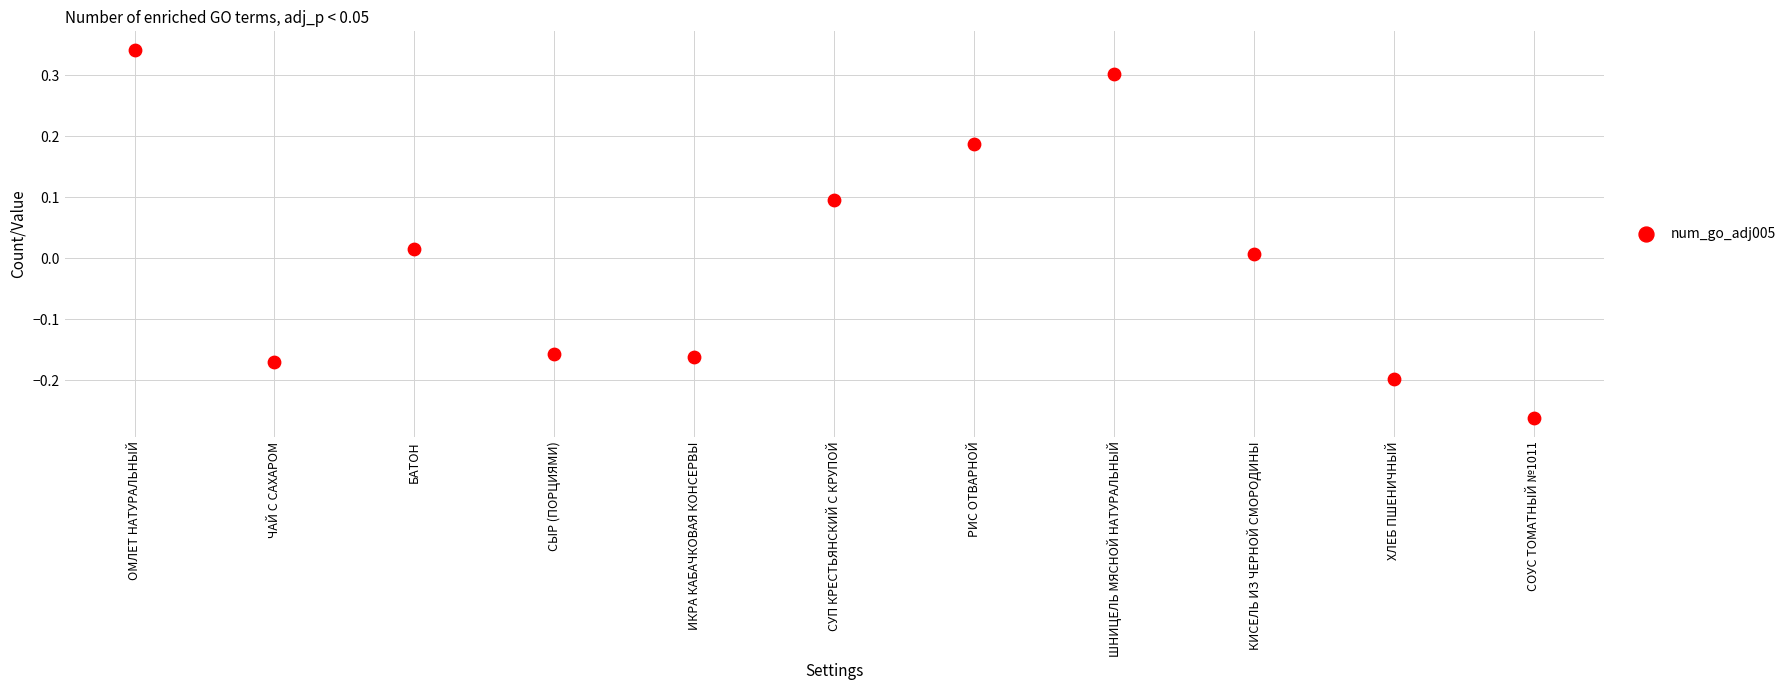

What is the range of Y values (max minus min)?

0.6